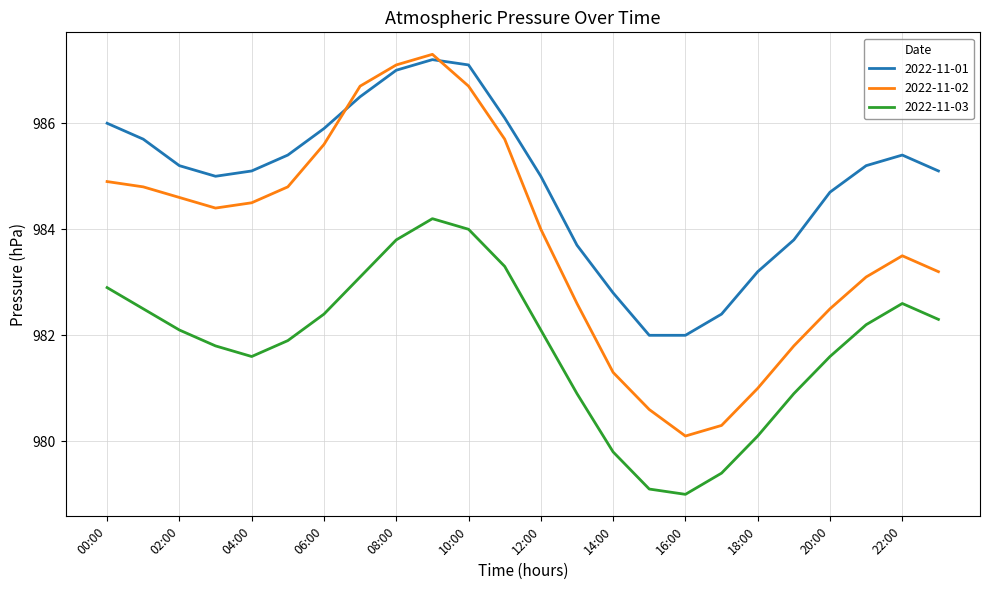

List the series in order of their overall mean, highest first.

2022-11-01, 2022-11-02, 2022-11-03